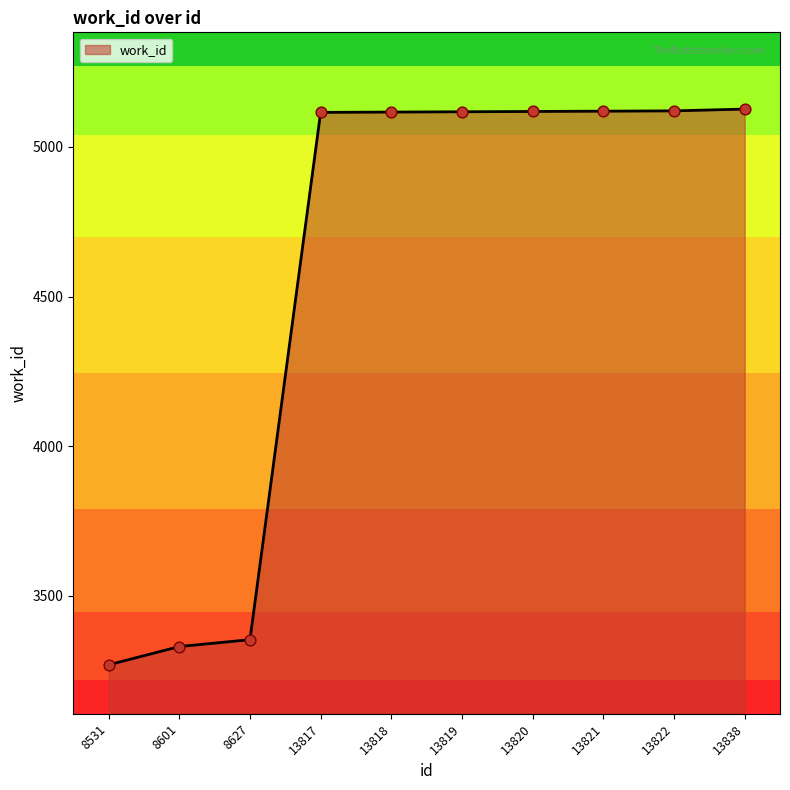

What is the change in value from 13818 to 13820?

+2